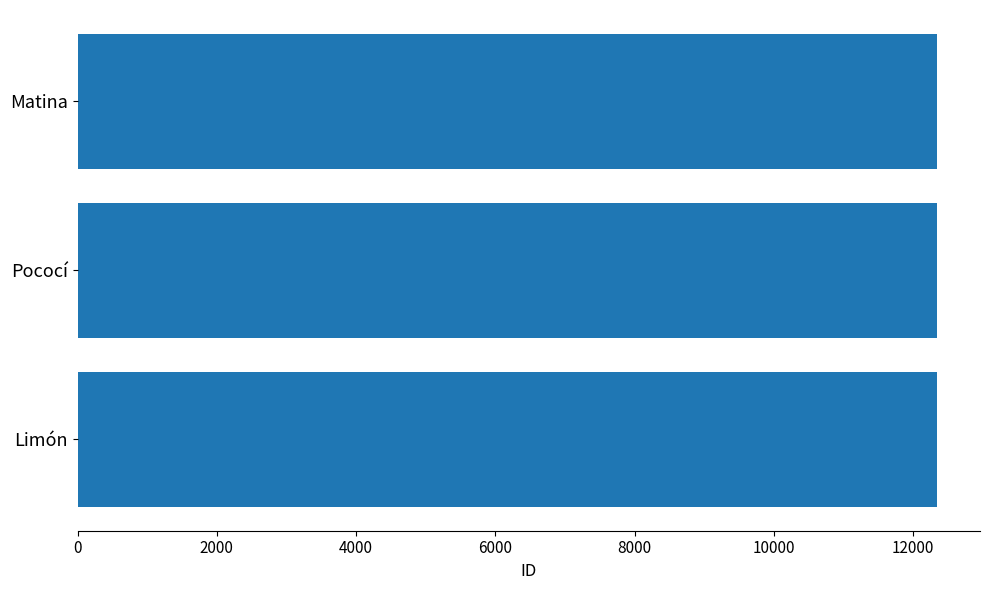

Does the chart contain any negative values?

No